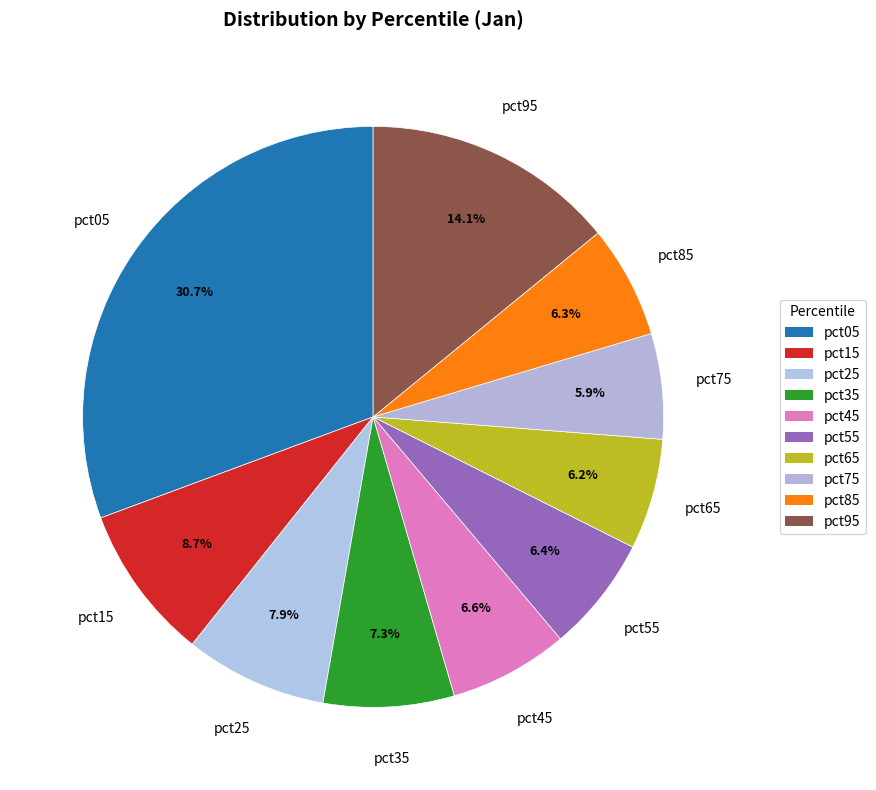

Does pct25 account for over 50% of the chart?

No